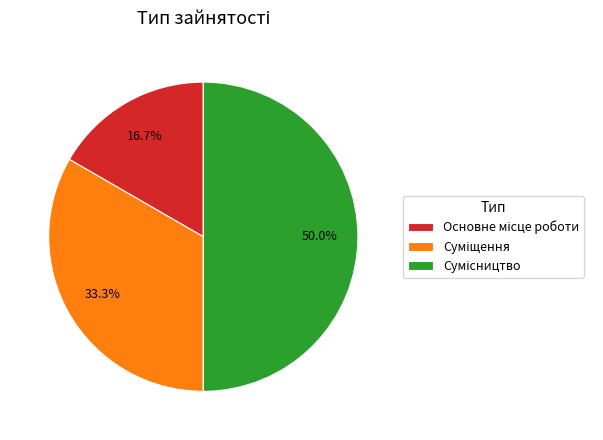

Count the number of slices in the pie.

3